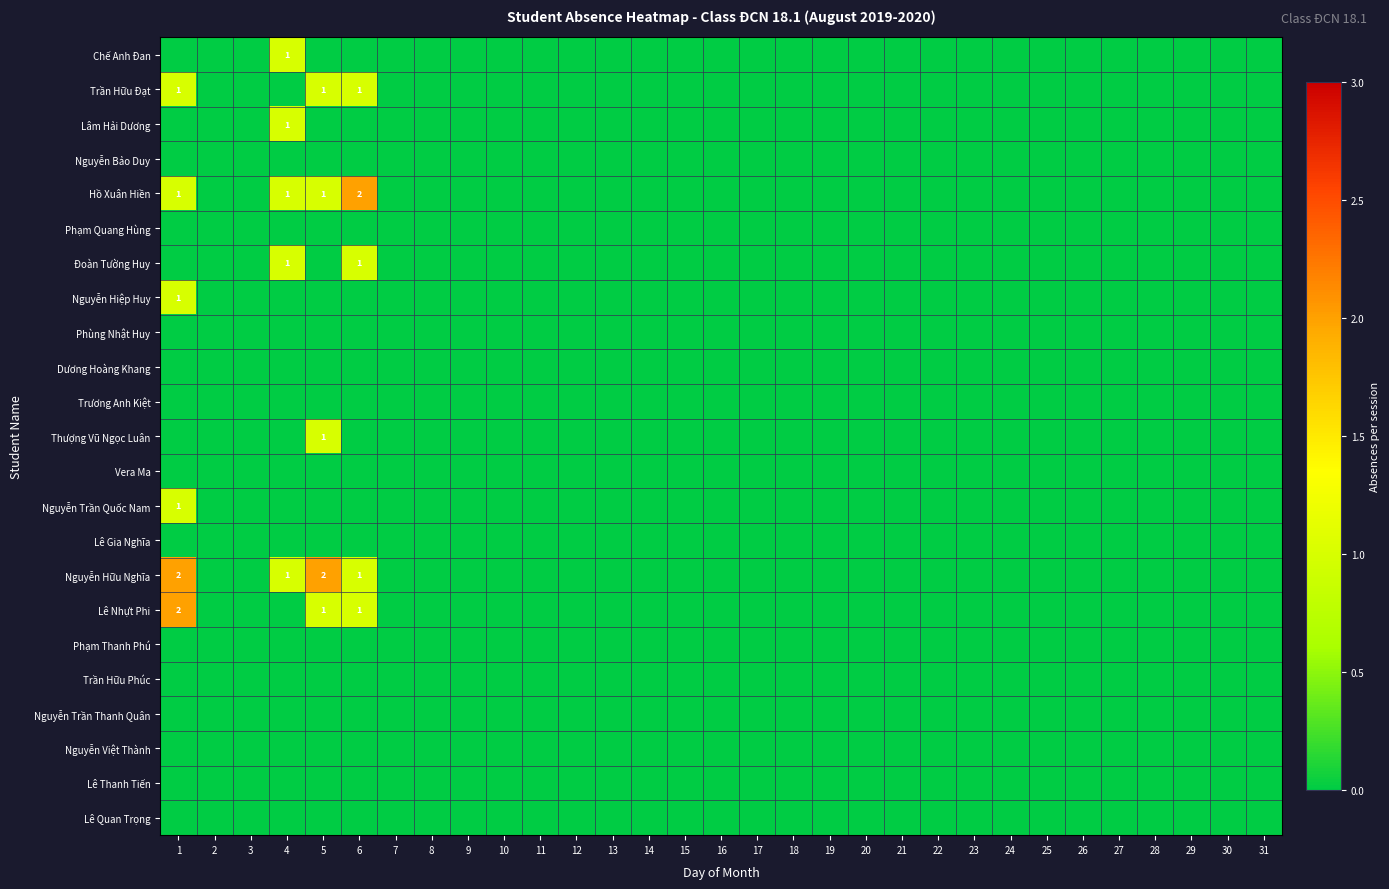

Between 4 and 8, which is larger?

4